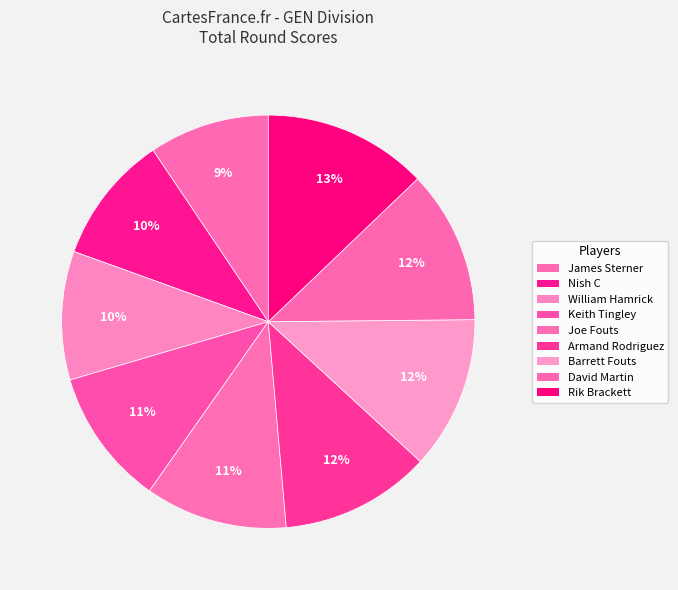

Does Armand Rodriguez account for over 50% of the chart?

No